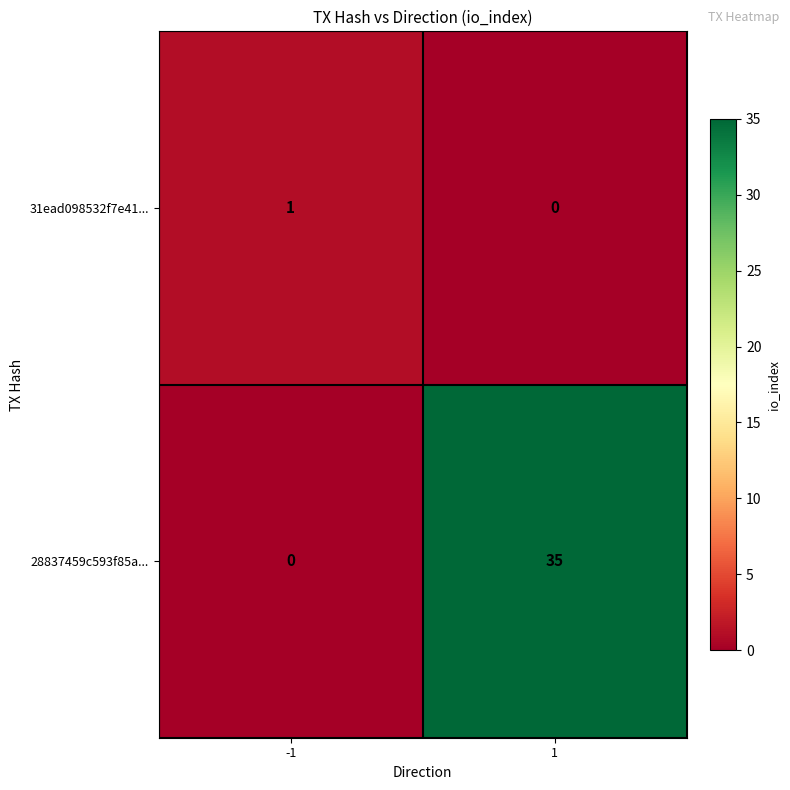

Which category has the highest value across all series?

1